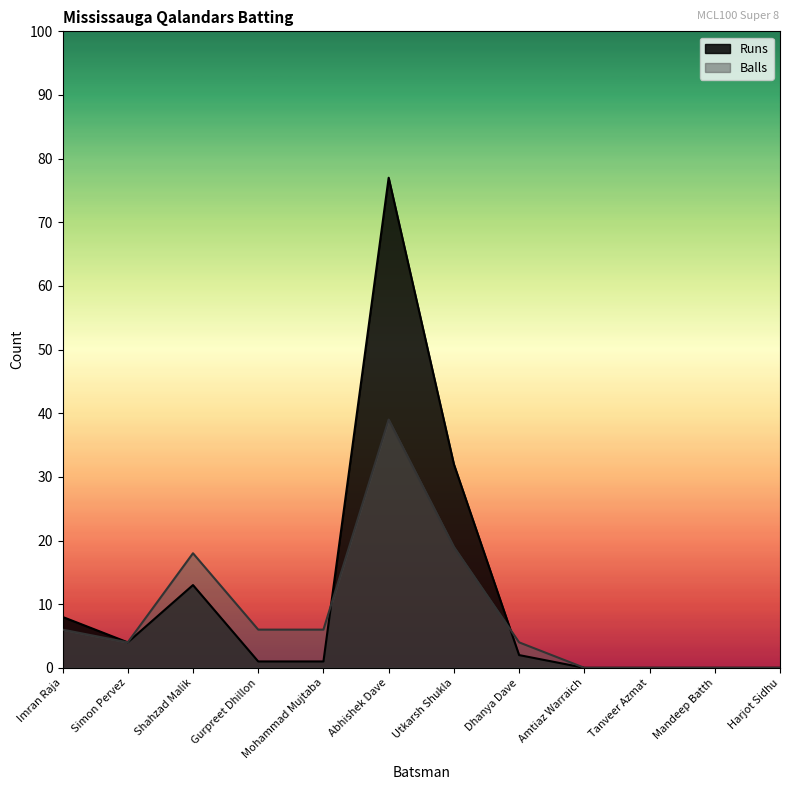

The Runs series shows 6 at Shahzad Malik. True or false?

False